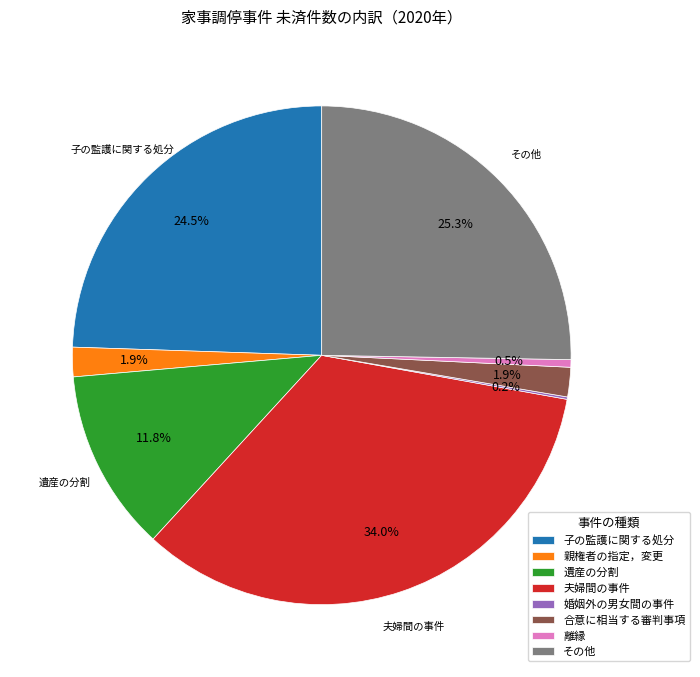

Is there any slice that represents more than half of the pie?

No